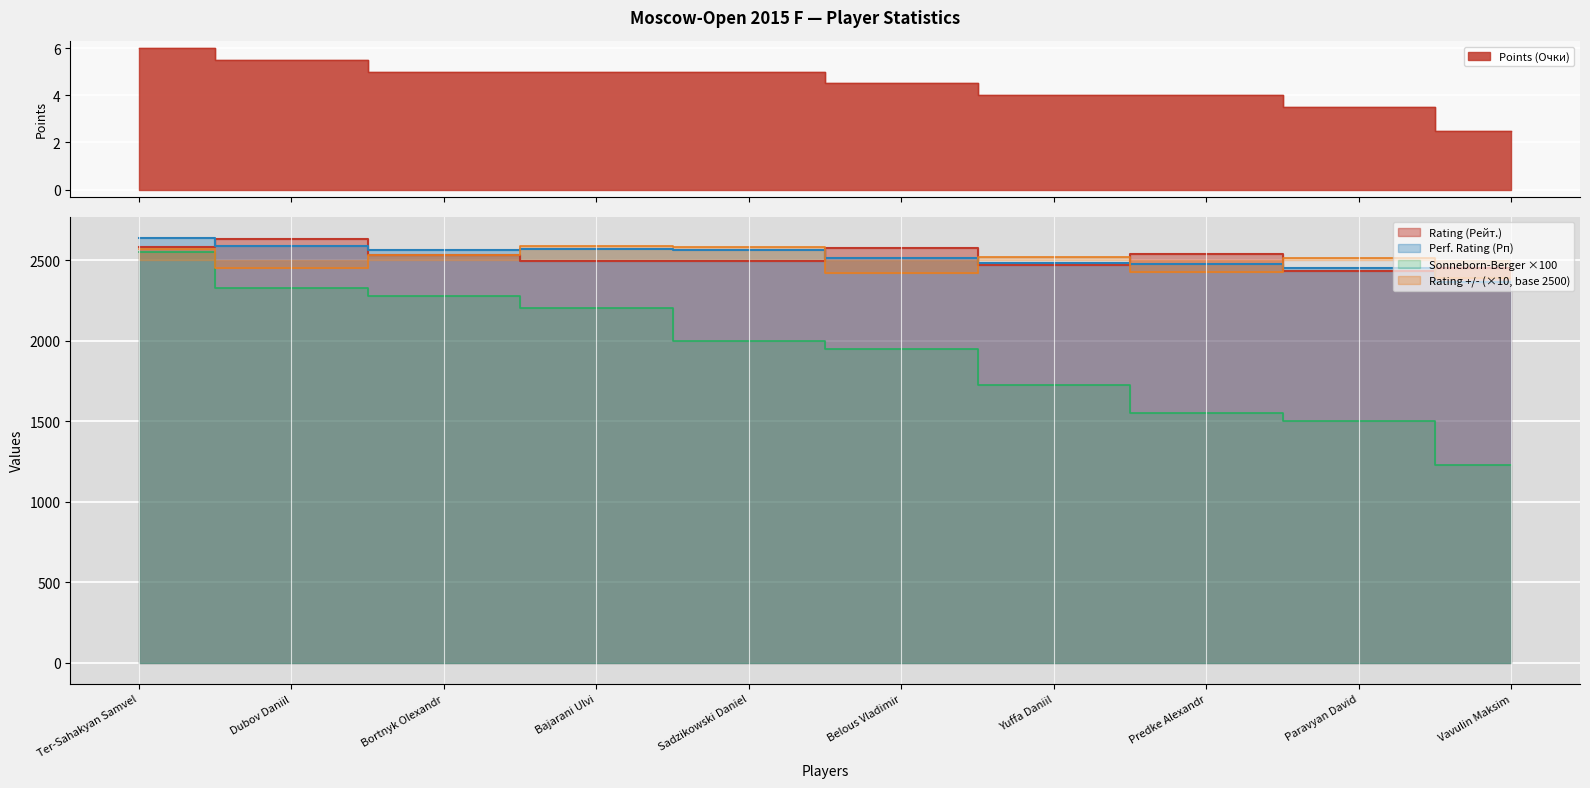

What is the difference between the maximum and minimum values in the Perf. Rating (Рп) series?

277.0